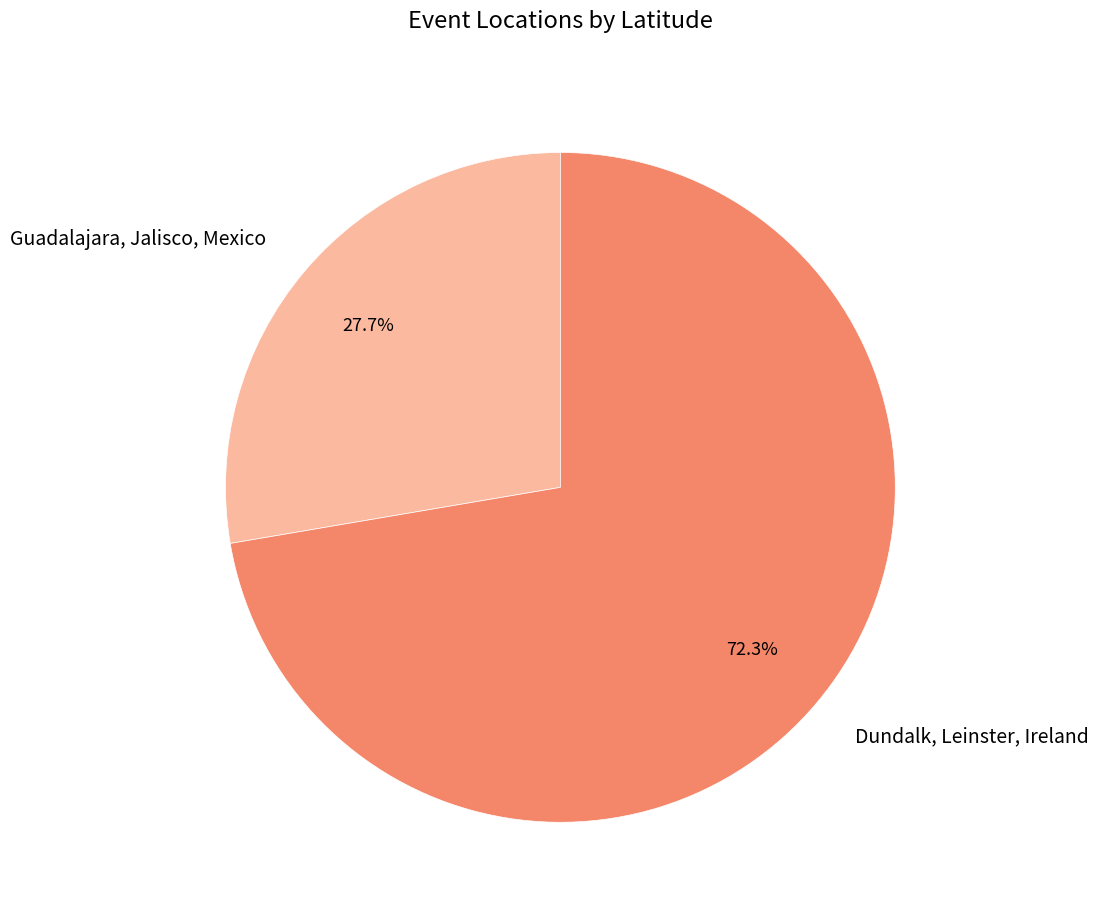

Which category accounts for the majority?

Dundalk, Leinster, Ireland